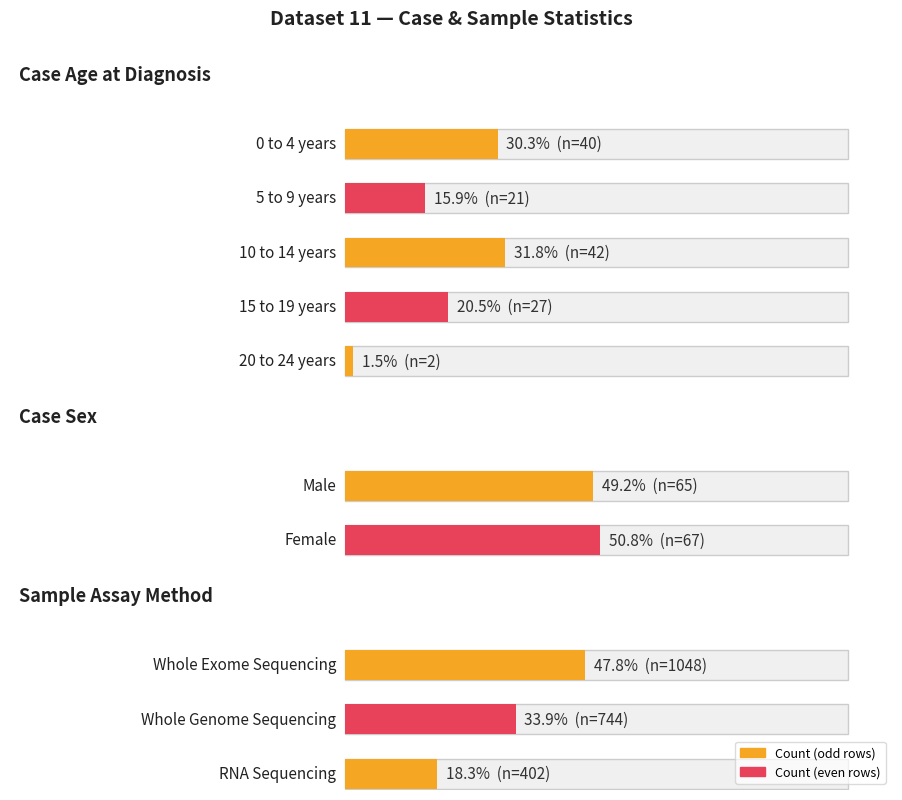

What is the label of the 2nd bar from the right?

15 to 19 years